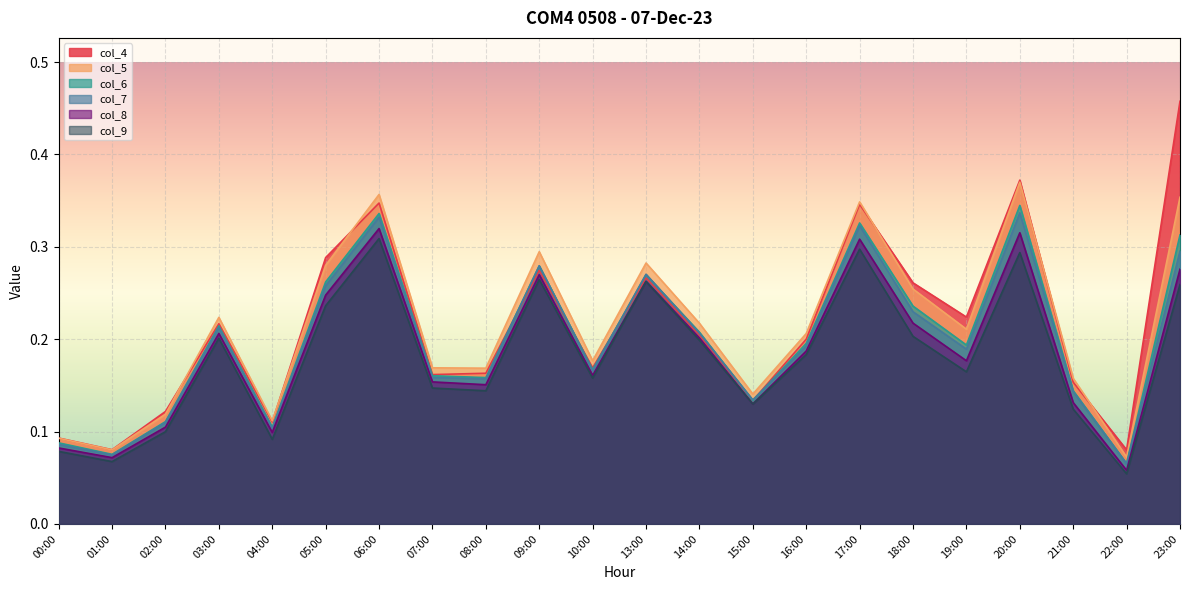

What value does the col_9 series have at 15:00?

0.1